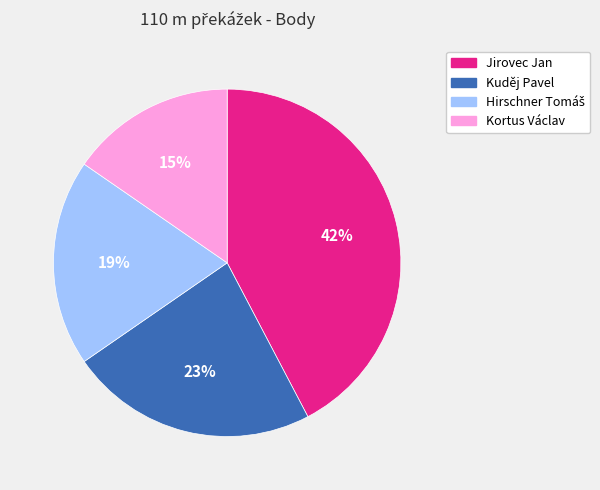

What percentage is the Kortus Václav slice, to the nearest percent?

15%